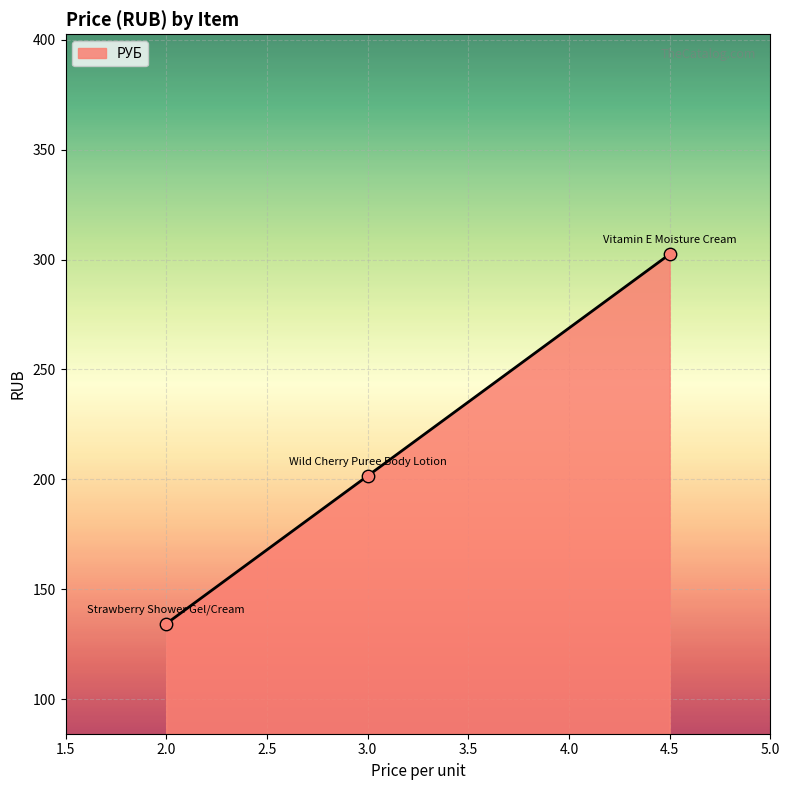

What is the change in value from 2.0 to 3.0?

+67.2